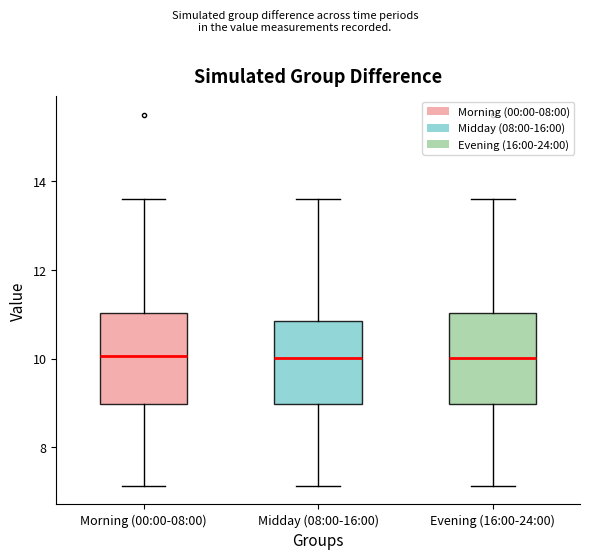

Reading left to right, transcribe this box plot: for each box, give where its median line is, the range the box spans, and where its two whiskers end, as read against the y-axis. The values are not printed on the chart, so give them approximately, as read against the axis.

Morning (00:00-08:00): median 10.0, box 9.0 to 11.0, whiskers 7.2 to 13.6
Midday (08:00-16:00): median 10.0, box 9.0 to 10.8, whiskers 7.2 to 13.6
Evening (16:00-24:00): median 10.0, box 9.0 to 11.0, whiskers 7.2 to 13.6